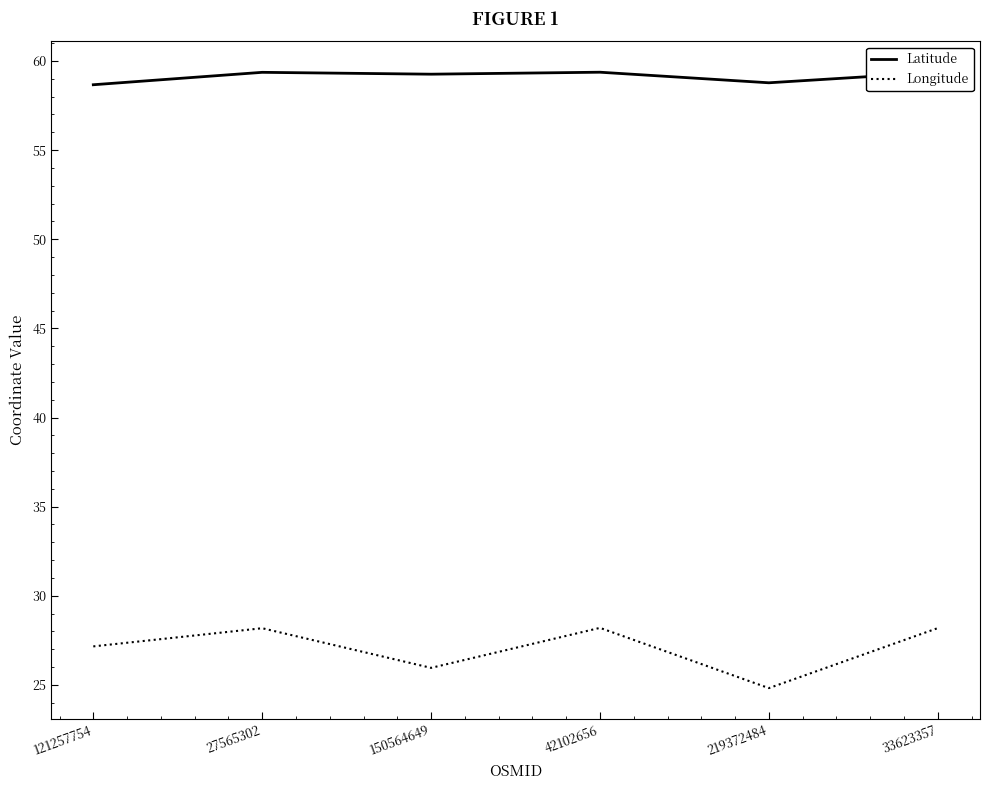

What are all the series names shown in the legend?

Latitude, Longitude